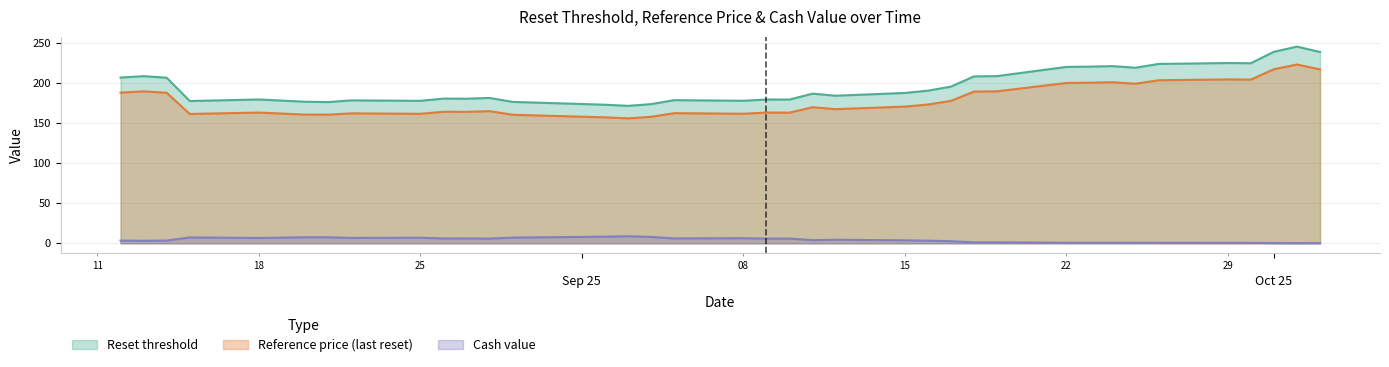

What is the smallest value displayed?

0.2